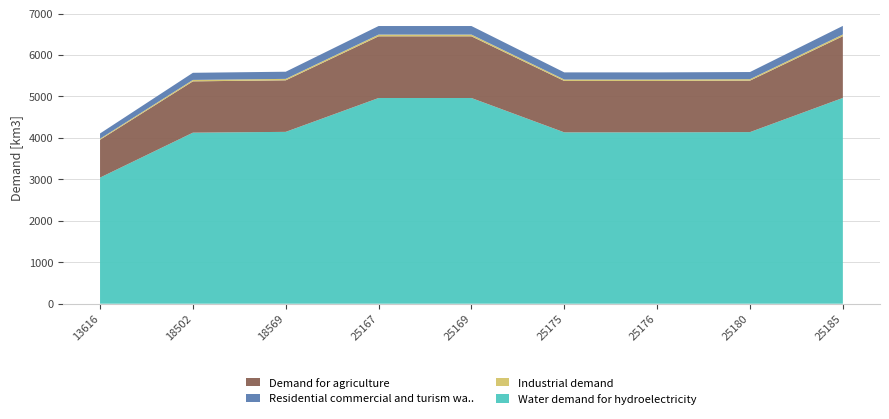

What is the difference between the maximum and minimum values in the Water demand for hydroelectricity series?

1922.4